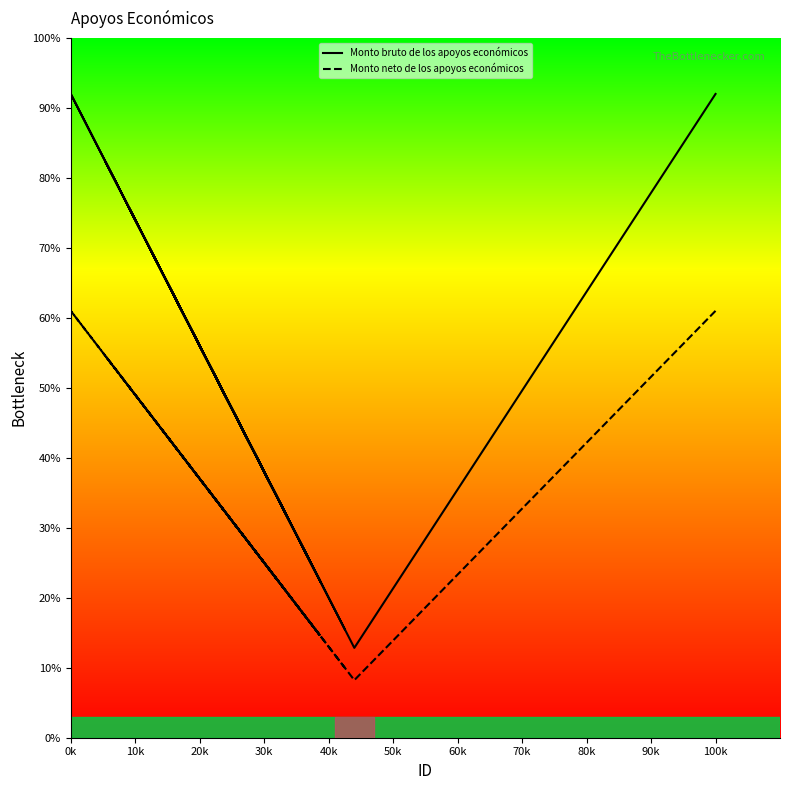

The value of Monto bruto de los apoyos económicos at 100k is 126.9. True or false?

False